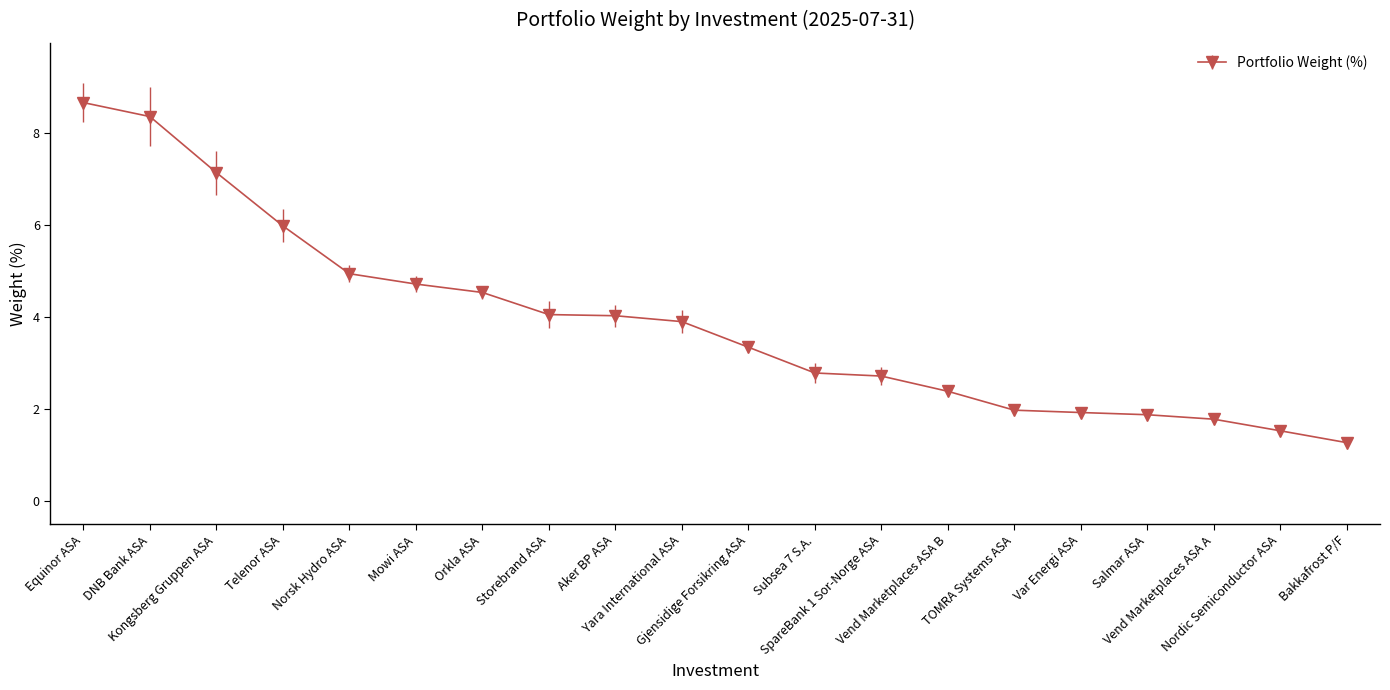

Count the number of data series in this chart.

1